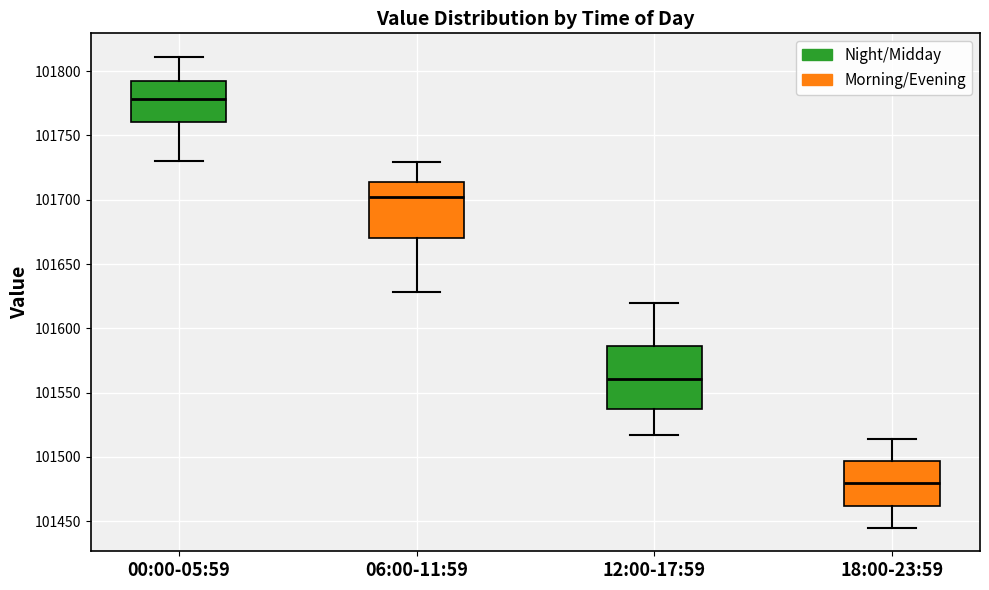

Reading left to right, transcribe this box plot: for each box, give where its median line is, the range the box spans, and where its two whiskers end, as read against the y-axis. The values are not printed on the chart, so give them approximately, as read against the axis.

00:00-05:59: median 101780, box 101760 to 101790, whiskers 101730 to 101810
06:00-11:59: median 101700, box 101670 to 101715, whiskers 101630 to 101730
12:00-17:59: median 101560, box 101535 to 101585, whiskers 101515 to 101620
18:00-23:59: median 101480, box 101460 to 101495, whiskers 101445 to 101515